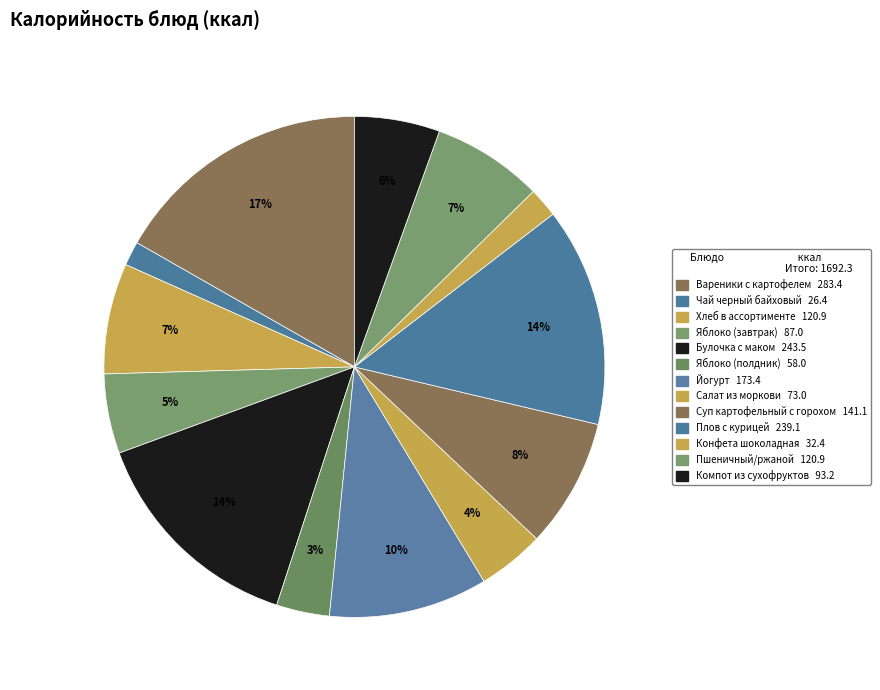

Which category has the smallest portion of the pie?

Чай черный байховый